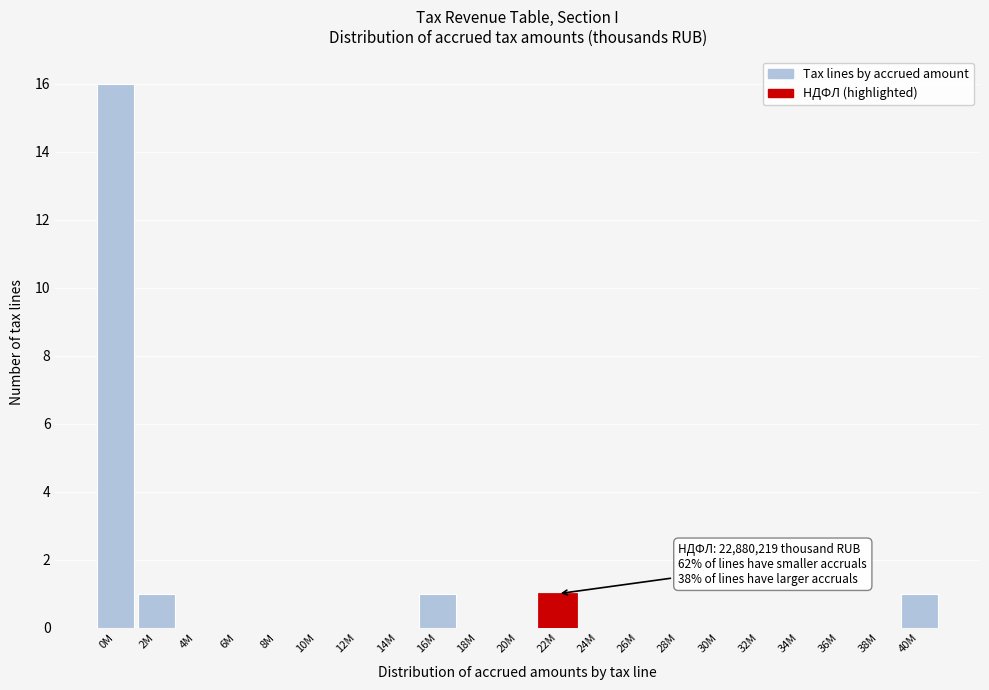

Reading left to right, extract all data points from this chart.

0M=16	2M=1	4M=0	6M=0	8M=0	10M=0	12M=0	14M=0	16M=1	18M=0	20M=0	22M=1	24M=0	26M=0	28M=0	30M=0	32M=0	34M=0	36M=0	38M=0	40M=1